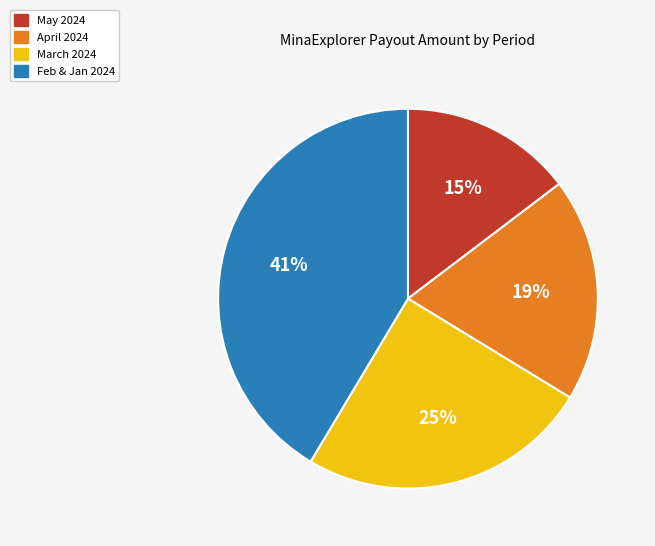

The March 2024 slice represents 38% of the pie. True or false?

False